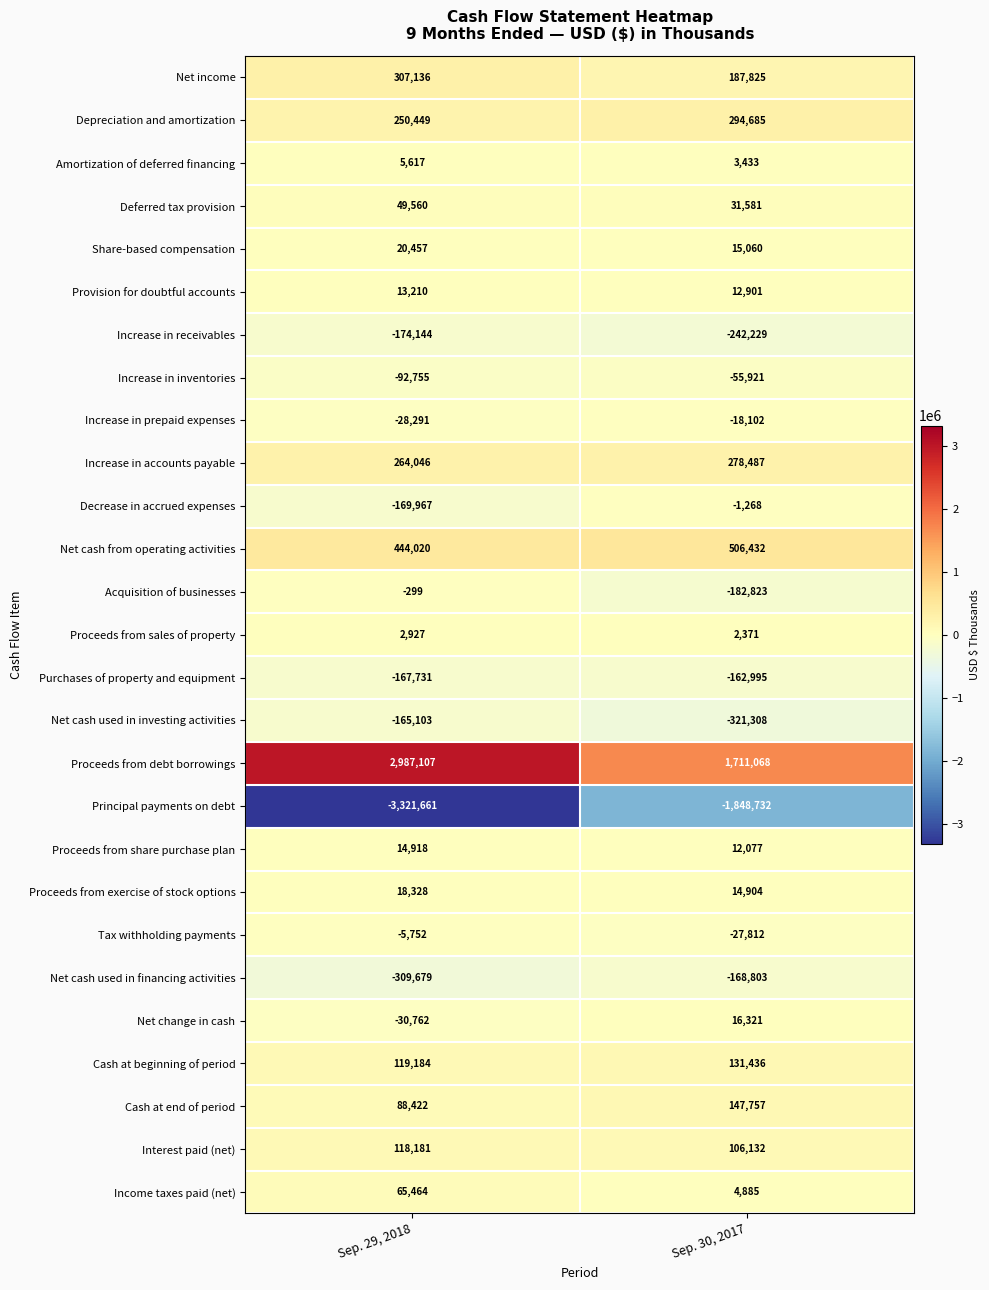

True or false: Tax withholding payments has a value of -27812 at Sep. 30, 2017.

True